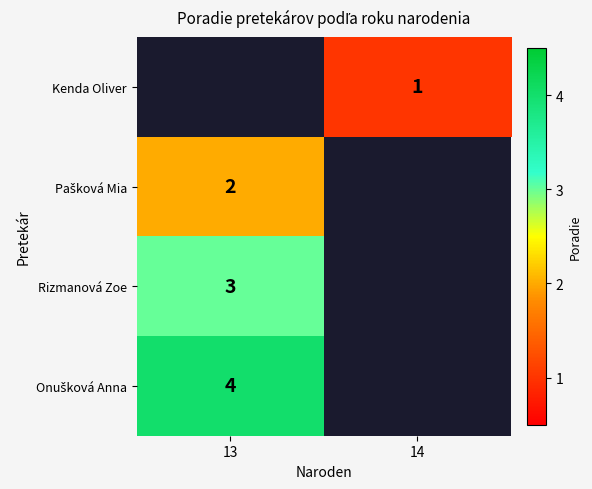

Which has a higher value, 14 or 13?

13